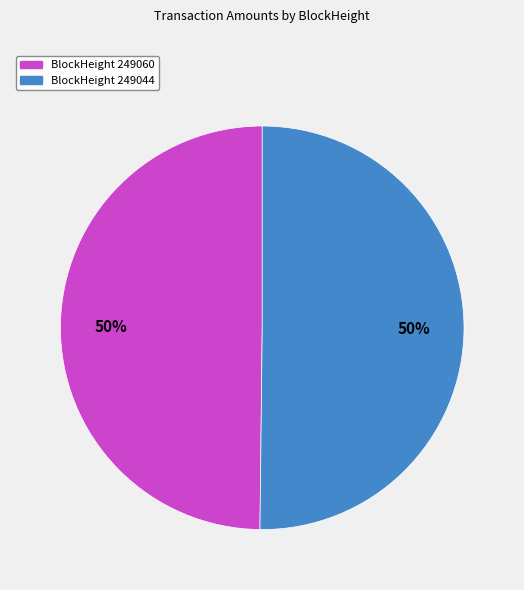

Is it true that BlockHeight 249060 is 50% of the pie?

True